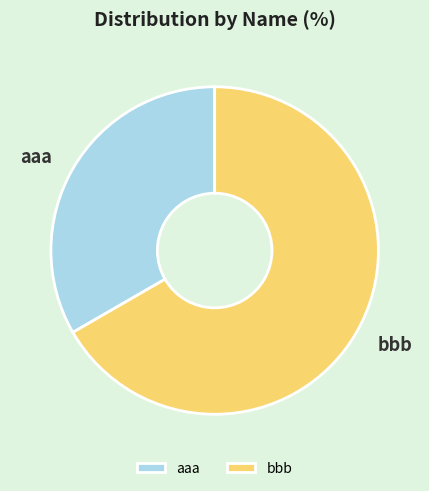

Which slice is the smallest?

aaa